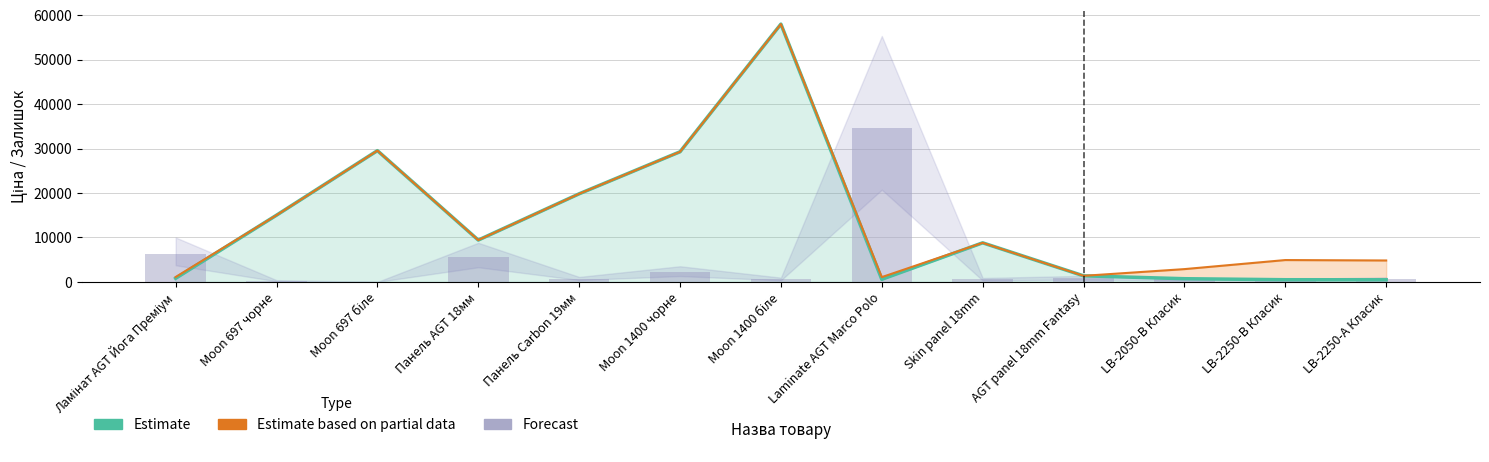

Reading left to right, extract all data points from this chart.

Estimate: Ламінат AGT Йога Преміум=813.0	Moon 697 чорне=15019.2	Moon 697 біле=29548.9	Панель AGT 18мм=9416.9	Панель Carbon 19мм=19831.1	Moon 1400 чорне=29294.9	Moon 1400 біле=58037.0	Laminate AGT Marco Polo=586.0	Skin panel 18mm=8797.6	AGT panel 18mm Fantasy=1366.3	LB-2050-В Класик=719.6	LB-2250-В Класик=491.7	LB-2250-А Класик=482.1
Estimate based on partial data: Ламінат AGT Йога Преміум=1101.8	Moon 697 чорне=15019.2	Moon 697 біле=29548.9	Панель AGT 18мм=9416.9	Панель Carbon 19мм=19831.1	Moon 1400 чорне=29294.9	Moon 1400 біле=58037.0	Laminate AGT Marco Polo=1074.5	Skin panel 18mm=8797.6	AGT panel 18mm Fantasy=1366.0	LB-2050-В Класик=2878.5	LB-2250-В Класик=4917.4	LB-2250-А Класик=4821.4
Forecast: Ламінат AGT Йога Преміум=6250.0	Moon 697 чорне=250.0	Moon 697 біле=0.0	Панель AGT 18мм=5500.0	Панель Carbon 19мм=700.0	Moon 1400 чорне=2200.0	Moon 1400 біле=600.0	Laminate AGT Marco Polo=34600.0	Skin panel 18mm=550.0	AGT panel 18mm Fantasy=850.0	LB-2050-В Класик=550.0	LB-2250-В Класик=400.0	LB-2250-А Класик=650.0